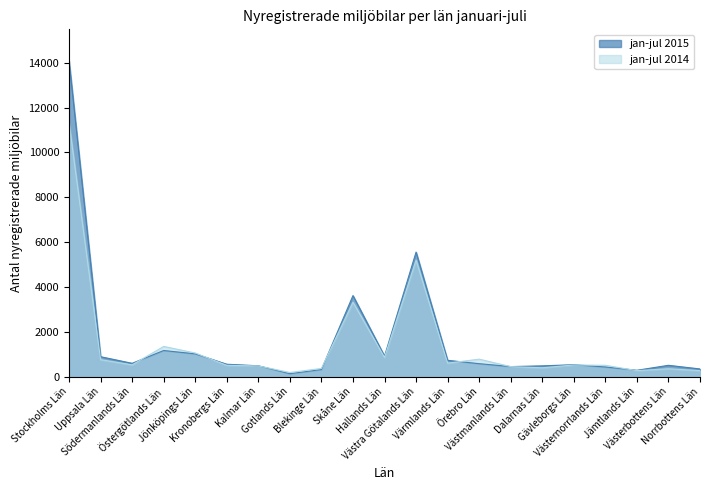

The jan-jul 2014 series shows 856 at Hallands Län. True or false?

True